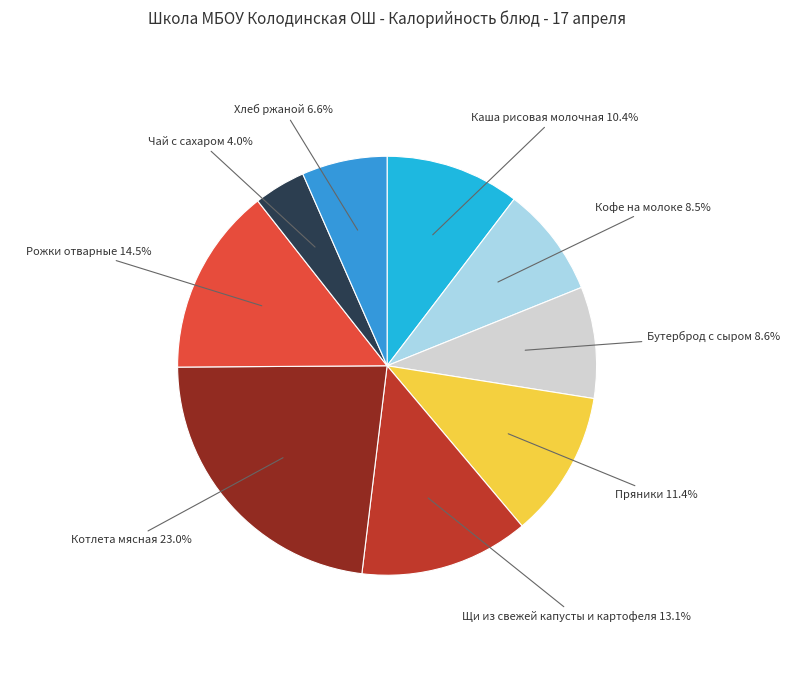

Is it true that Хлеб ржаной is 7% of the pie?

True